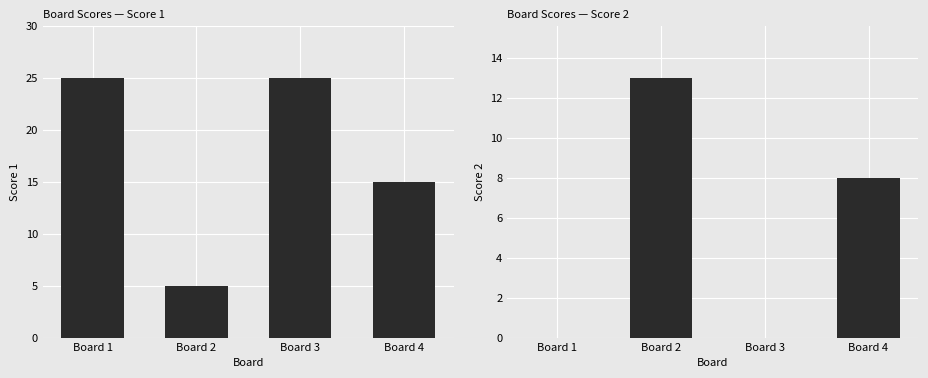

Which series has the largest total across all categories?

Score 1